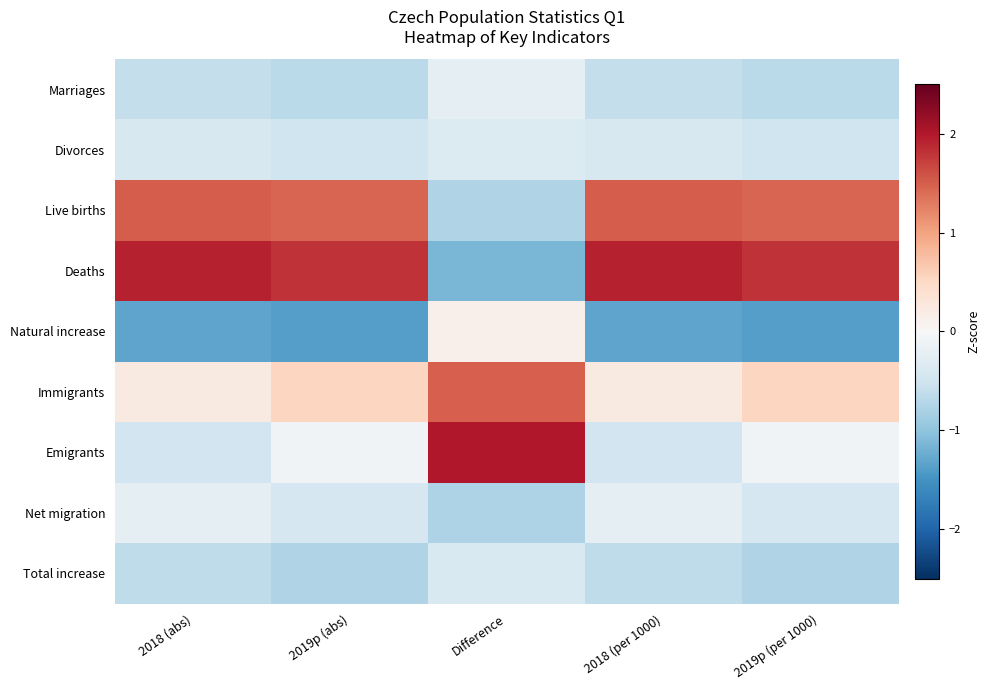

Which series has the largest range (max minus min)?

Deaths